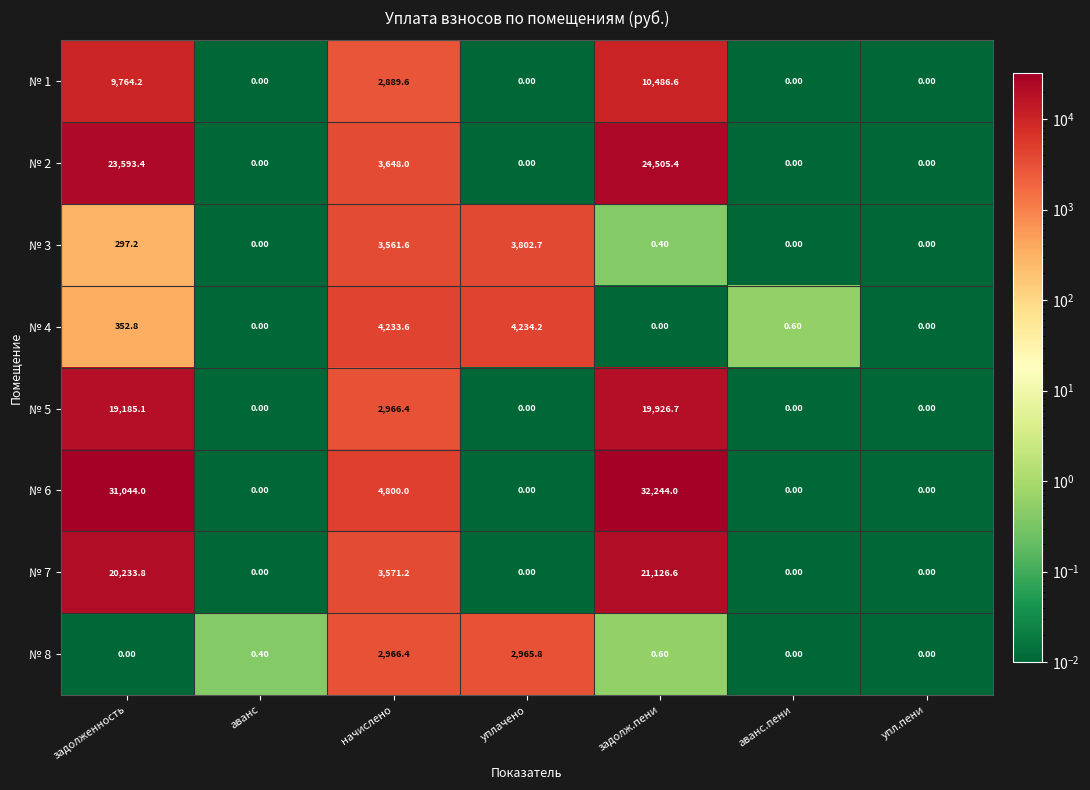

Which category has the highest value across all series?

задолж.пени